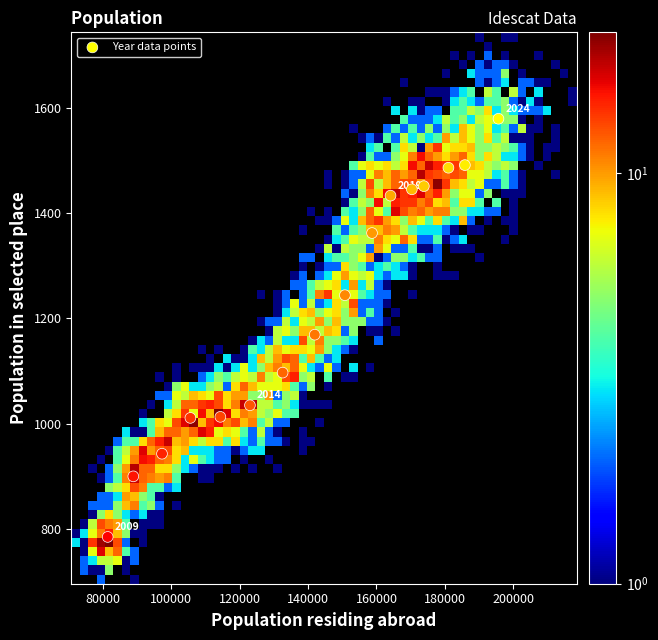

What Y value in the scatter plot is closest to 1182?

1169